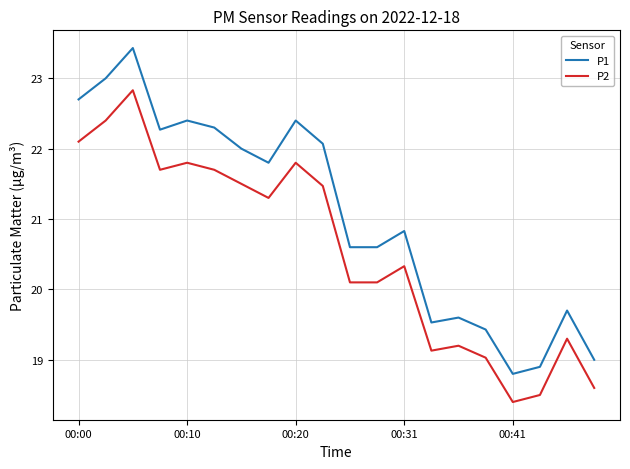

True or false: P2 and P1 cross at least once.

False